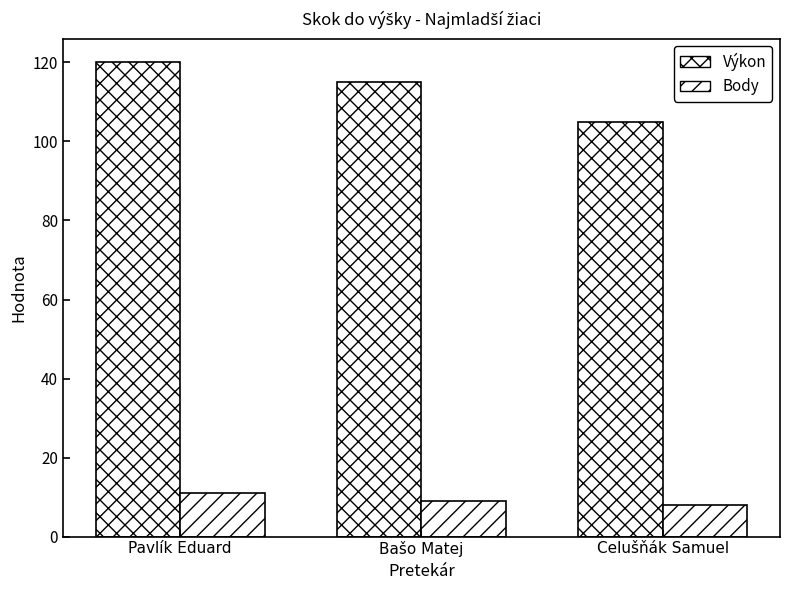

Rank the series at Bašo Matej from highest to lowest value.

Výkon, Body